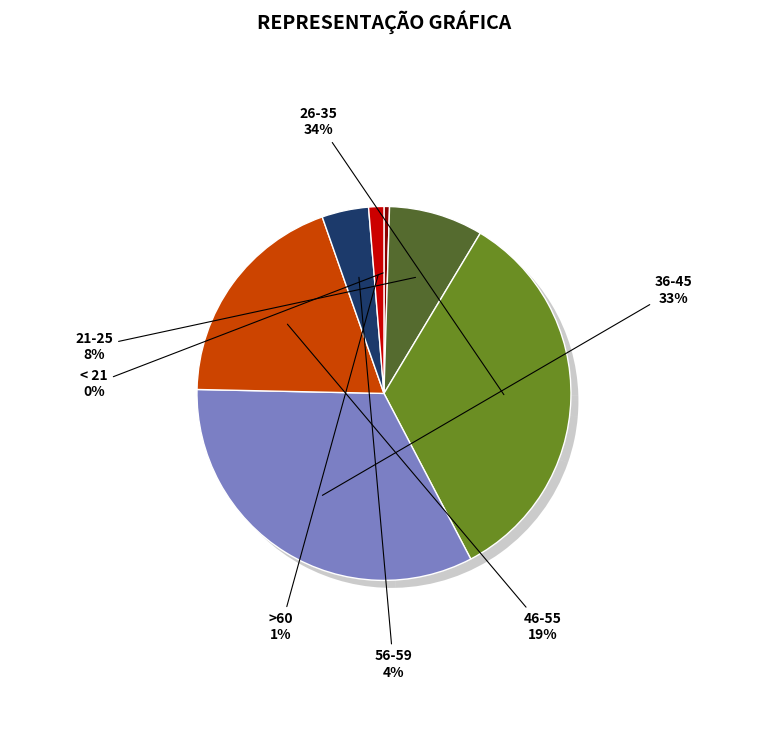

What is the smallest slice in the pie chart?

< 21